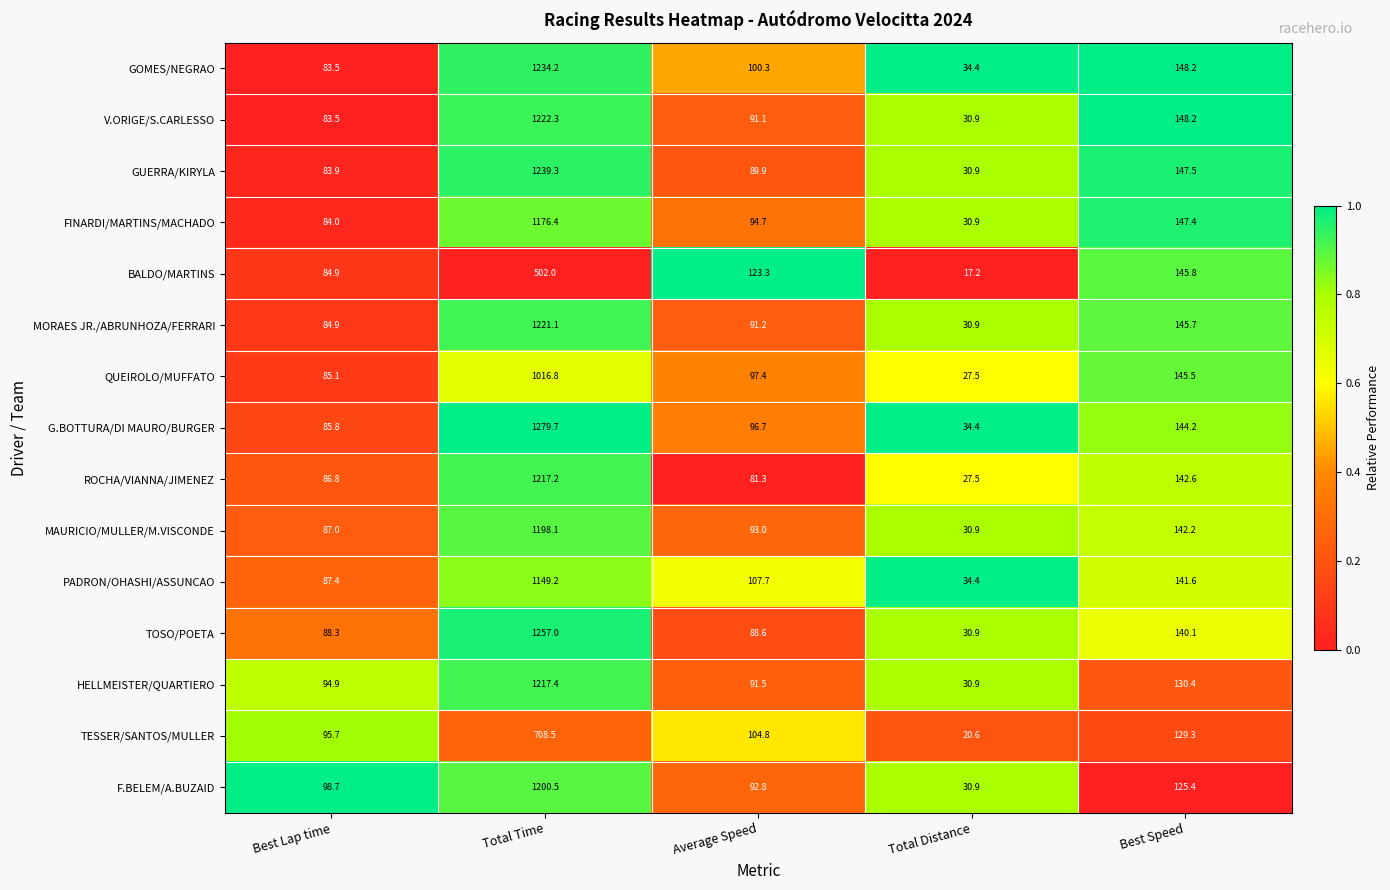

At which label is FINARDI/MARTINS/MACHADO closest to 603?

Best Speed